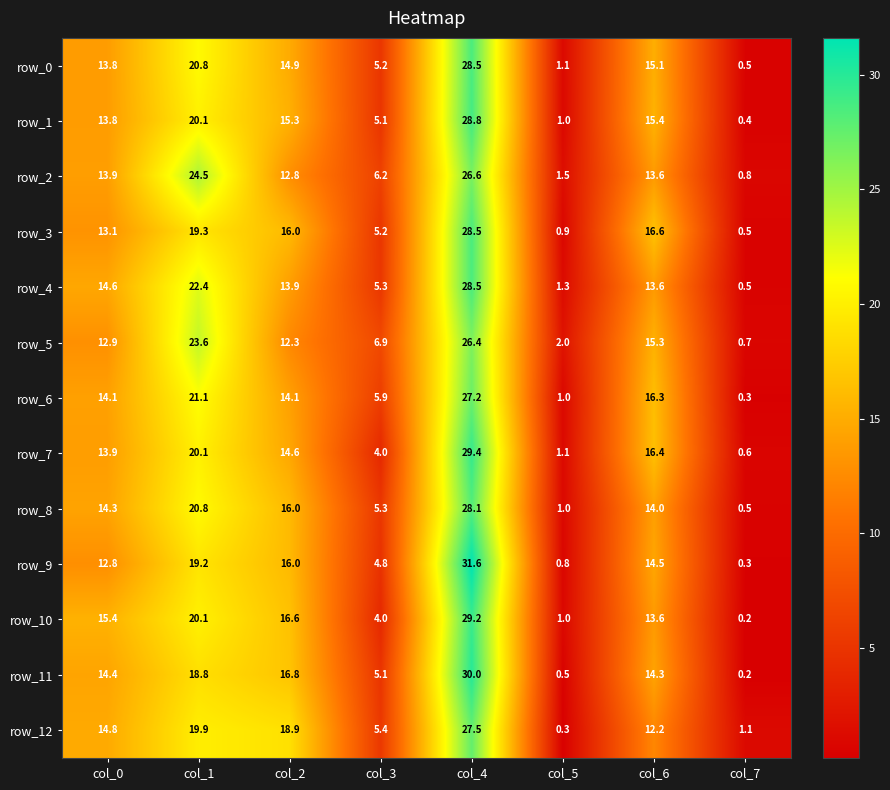

At which category is the sum across all series the highest?

col_4